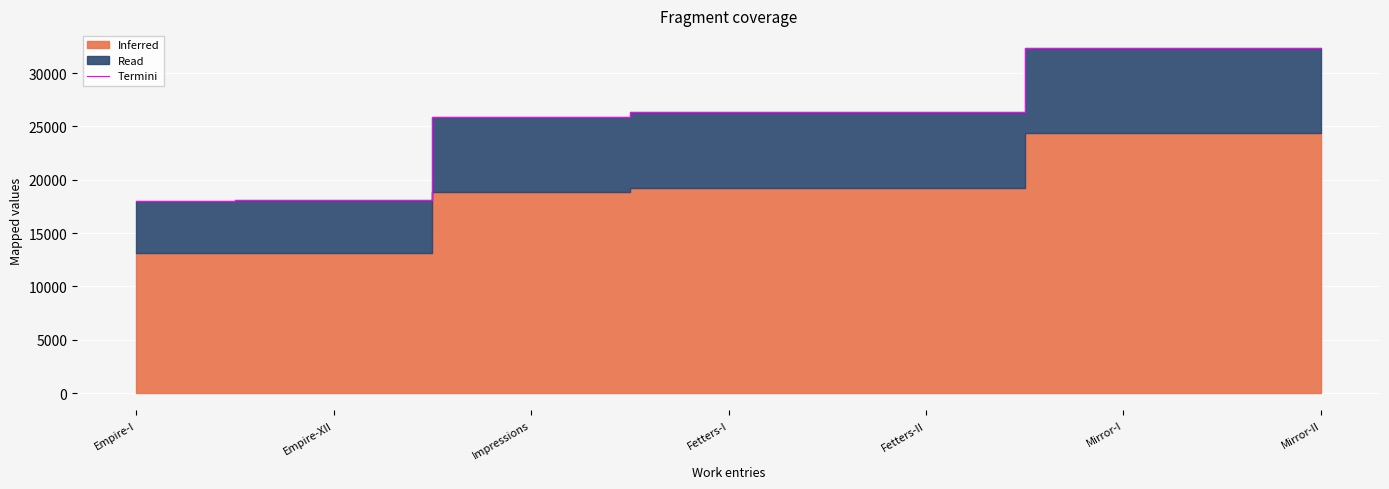

Reading left to right, extract all data points from this chart.

Empire-I=18053	Empire-XII=18076	Impressions=25872	Fetters-I=26356	Fetters-II=26357	Mirror-I=32379	Mirror-II=32380